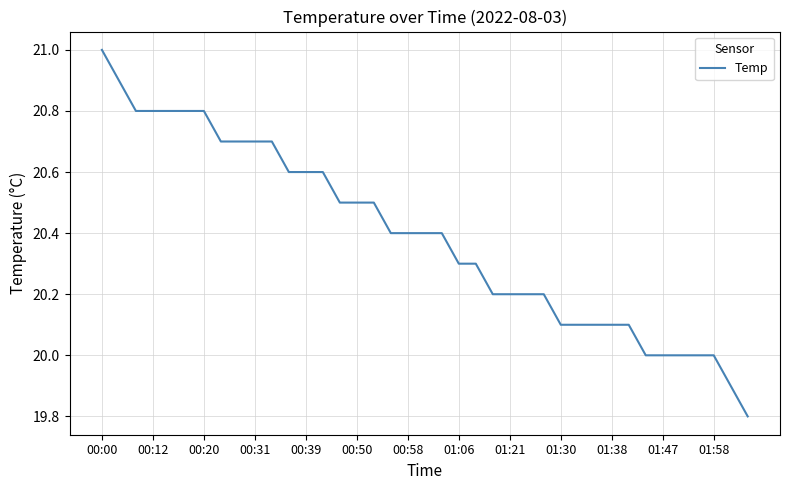

Is this an area chart (filled region under the line)?

No